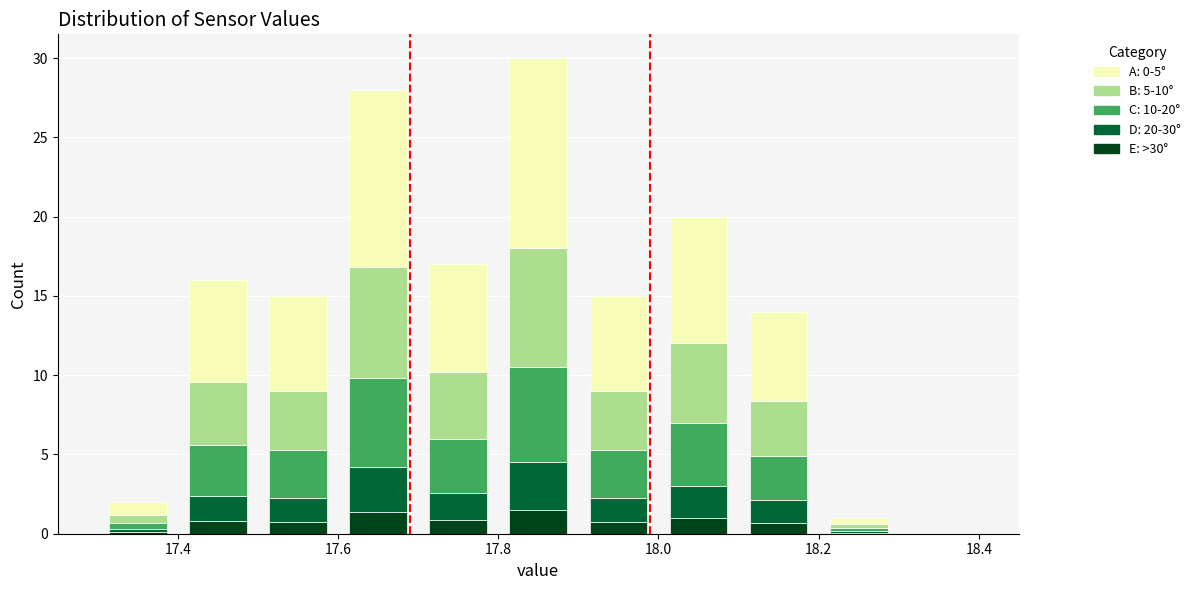

Which range on the x-axis has the tallest stacked bar (by total height)?

17.8 to 17.9